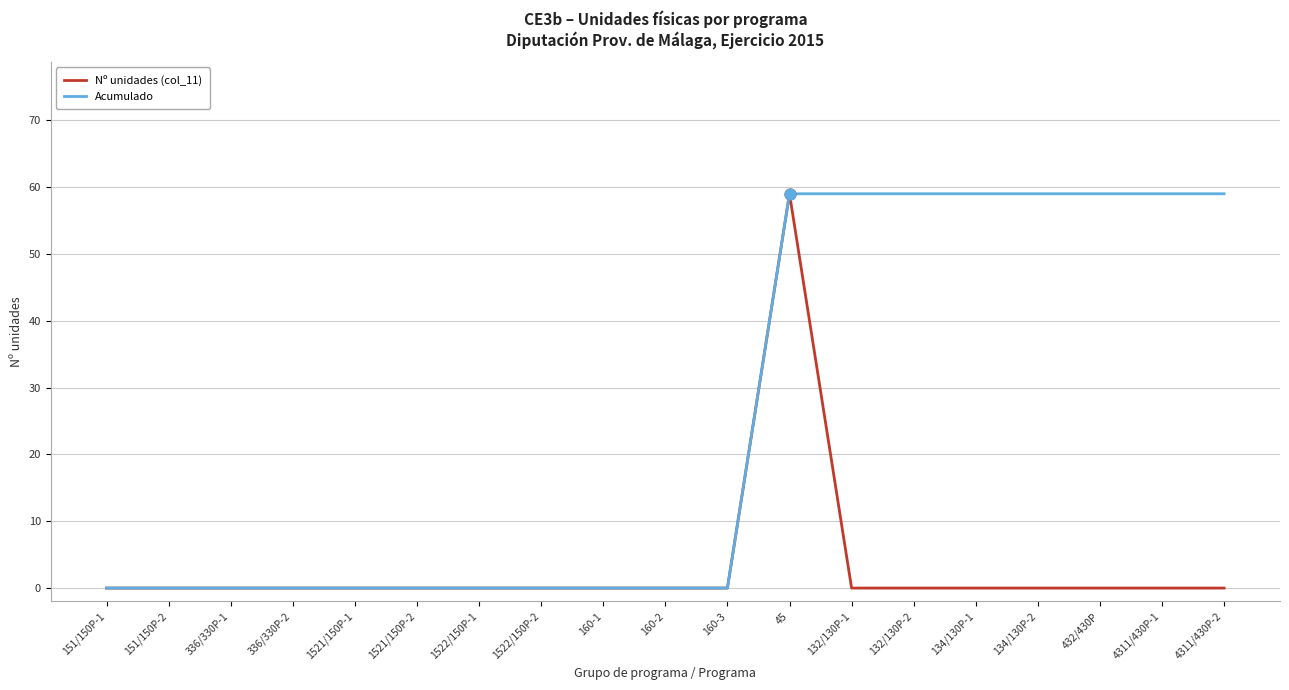

Is the value of Acumulado at 134/130P-1 greater than the value of Nº unidades (col_11) at 134/130P-2?

Yes